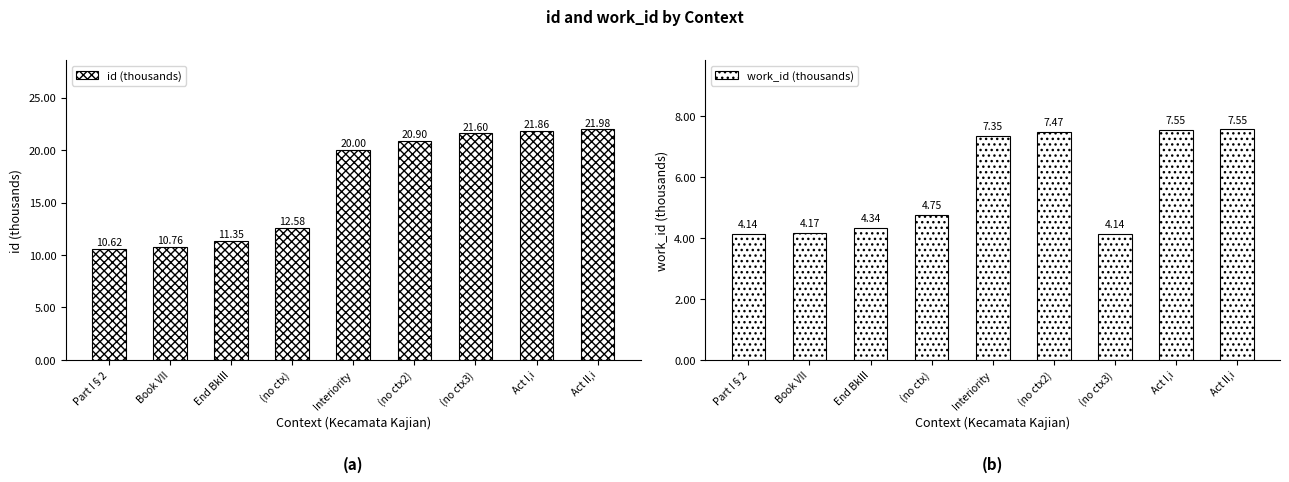

What is the label of the 6th bar from the right?

(no ctx)